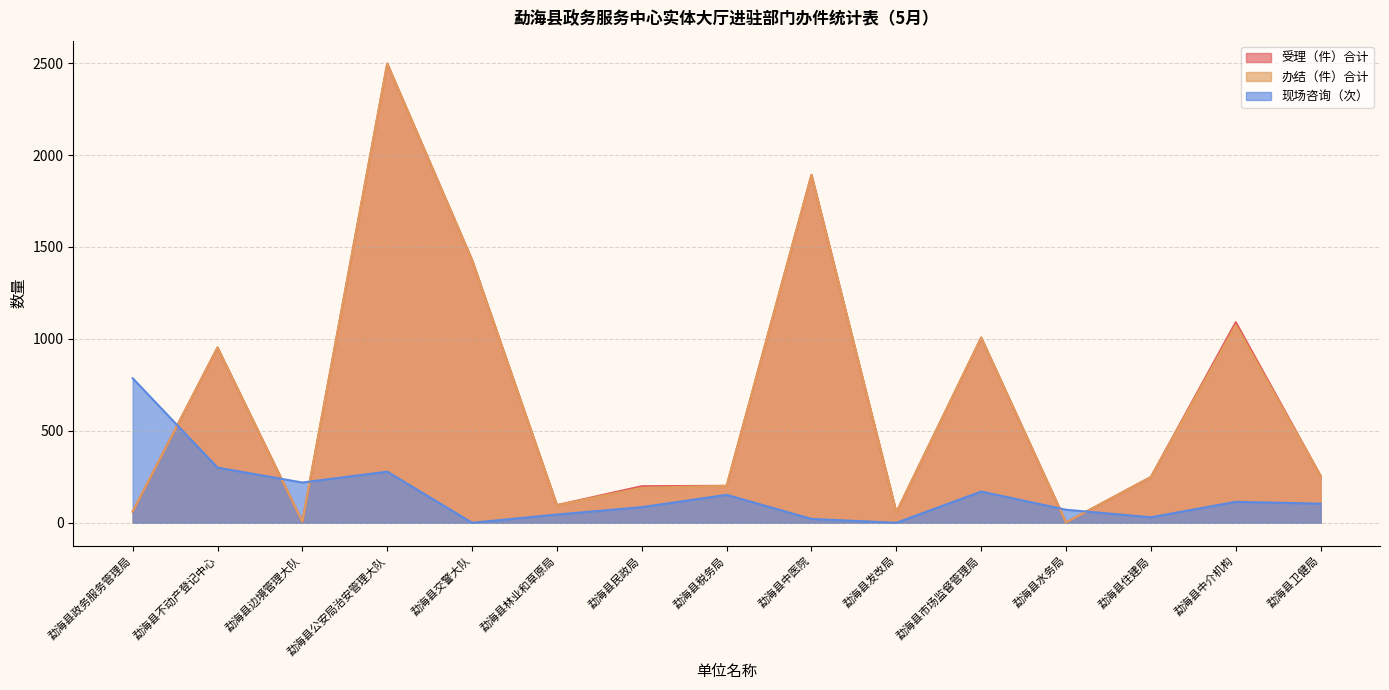

In 现场咨询（次）, how many points are higher than both neighbors (excluding endpoints)?

4